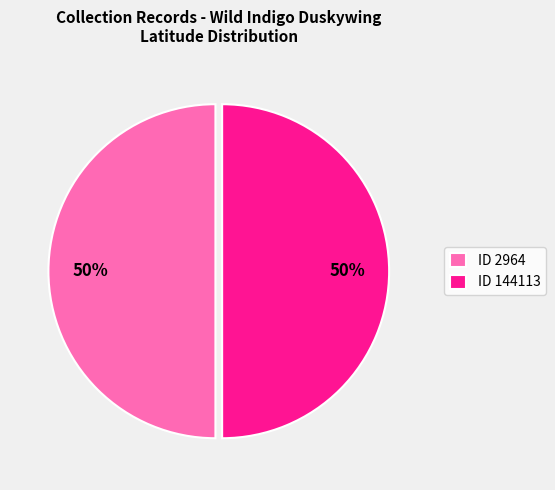

What percentage is the ID 144113 slice, to the nearest percent?

50%